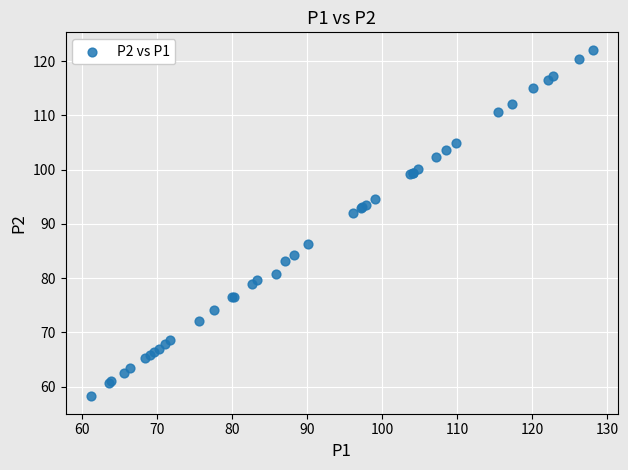

What Y value in the scatter plot is closest to 90?

92.0